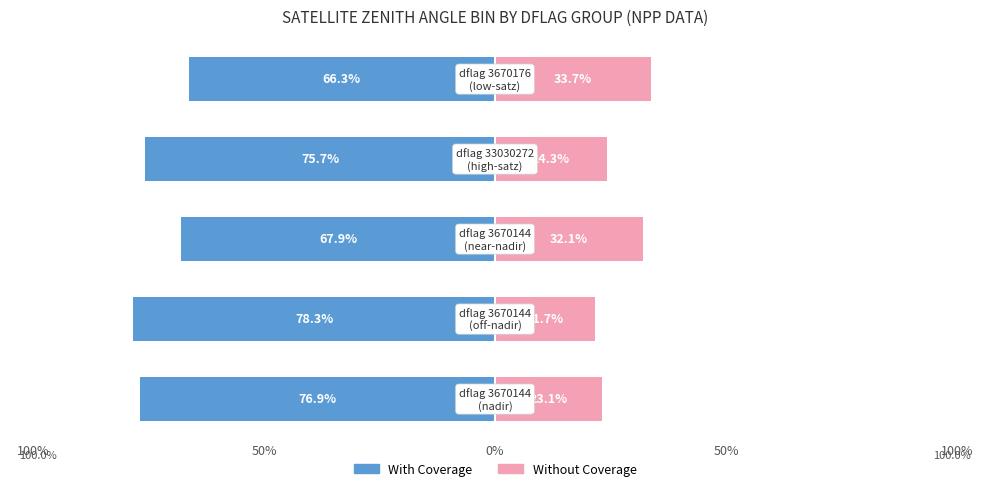

Is the value of With Coverage at 50% greater than the value of Without Coverage at 100%?

No